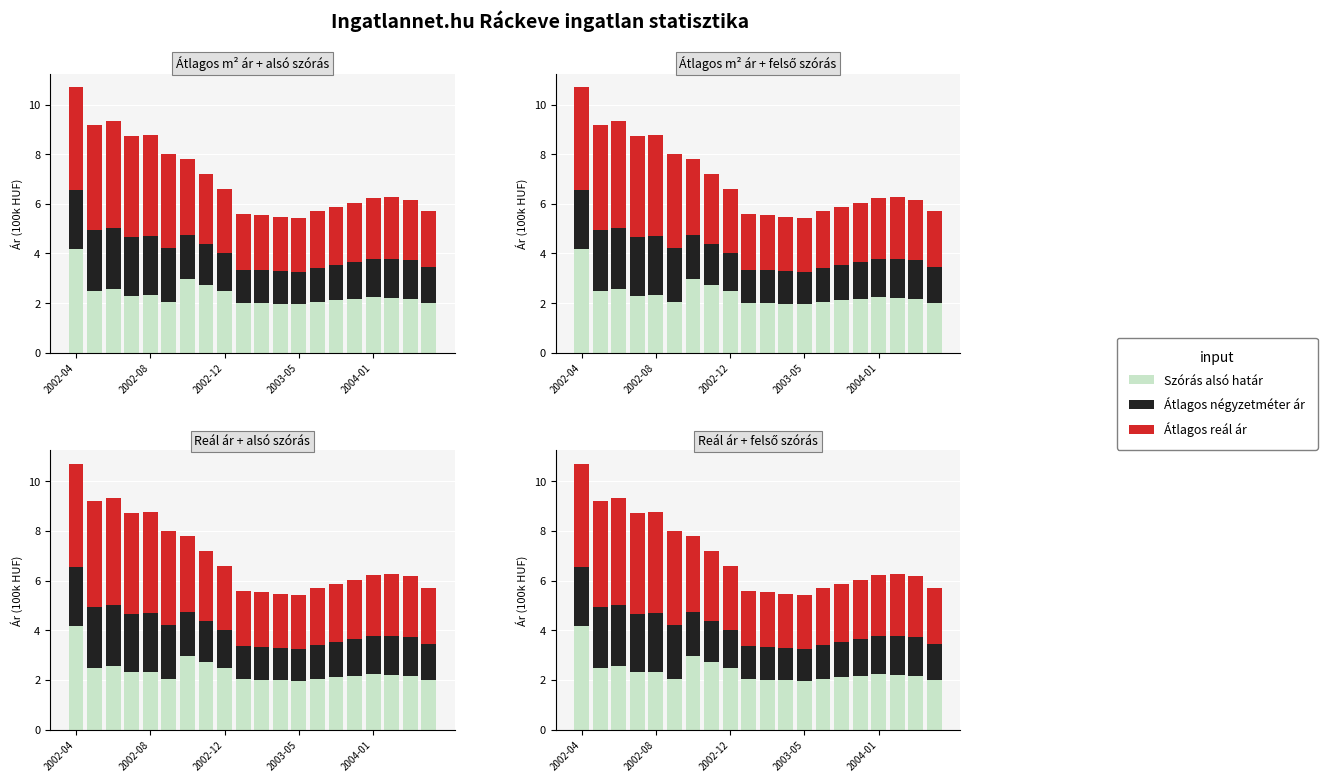

Between 11 and 15, which series saw the biggest shift?

Átlagos reál ár